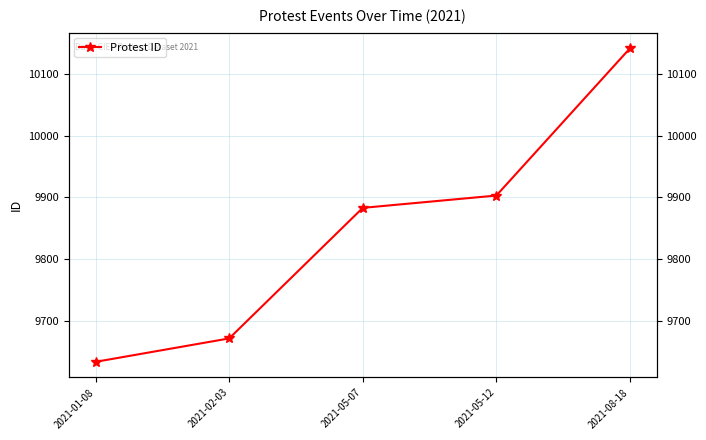

What is the sum of all values?

49232